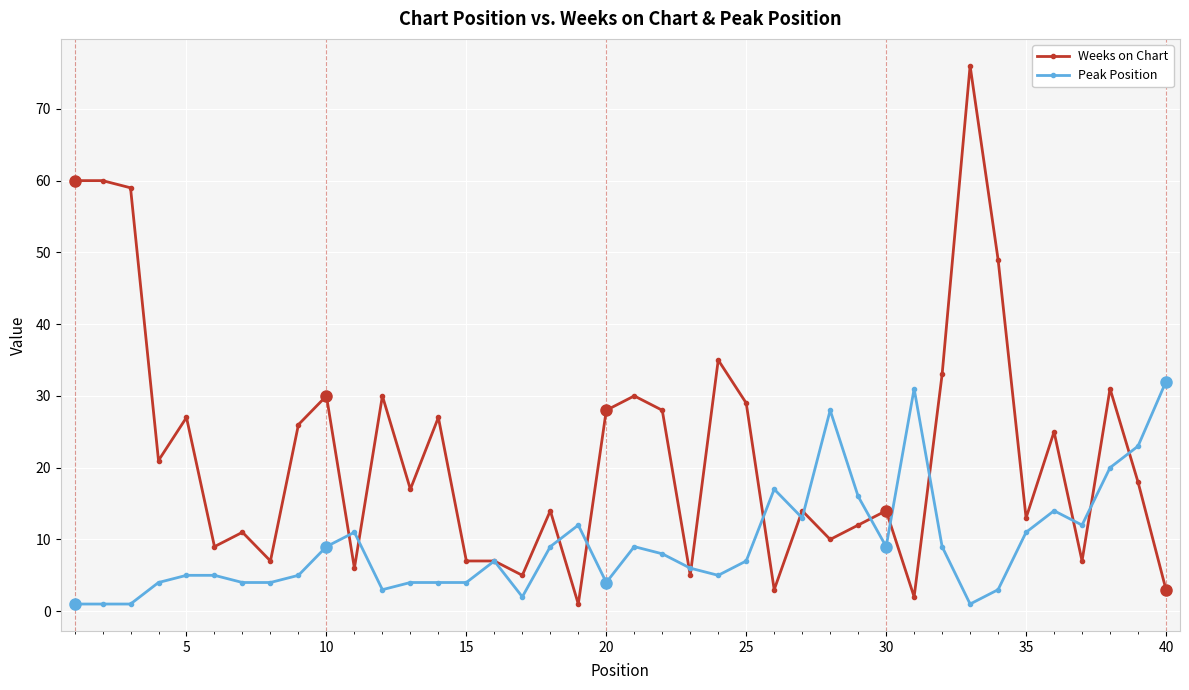

Which series has the largest total across all categories?

Weeks on Chart